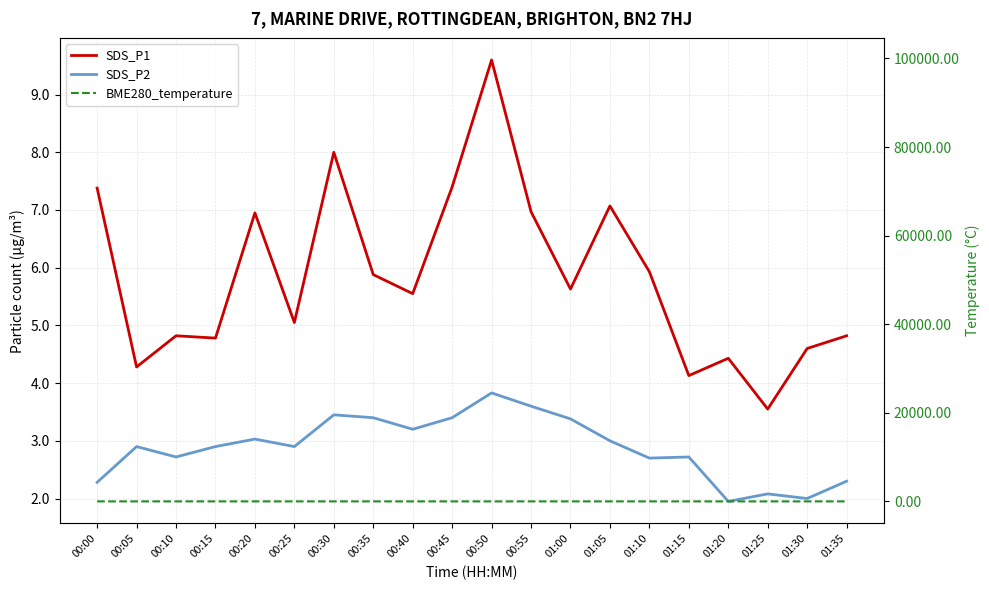

What is the difference between the maximum and minimum values in the SDS_P2 series?

1.9